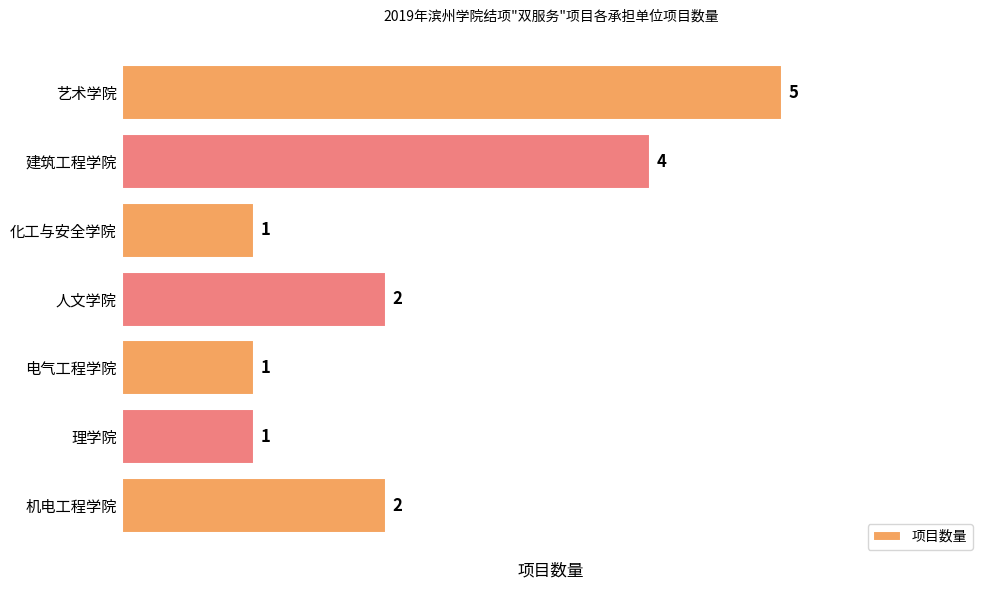

What is the sum of the values at 艺术学院 and 机电工程学院?

7